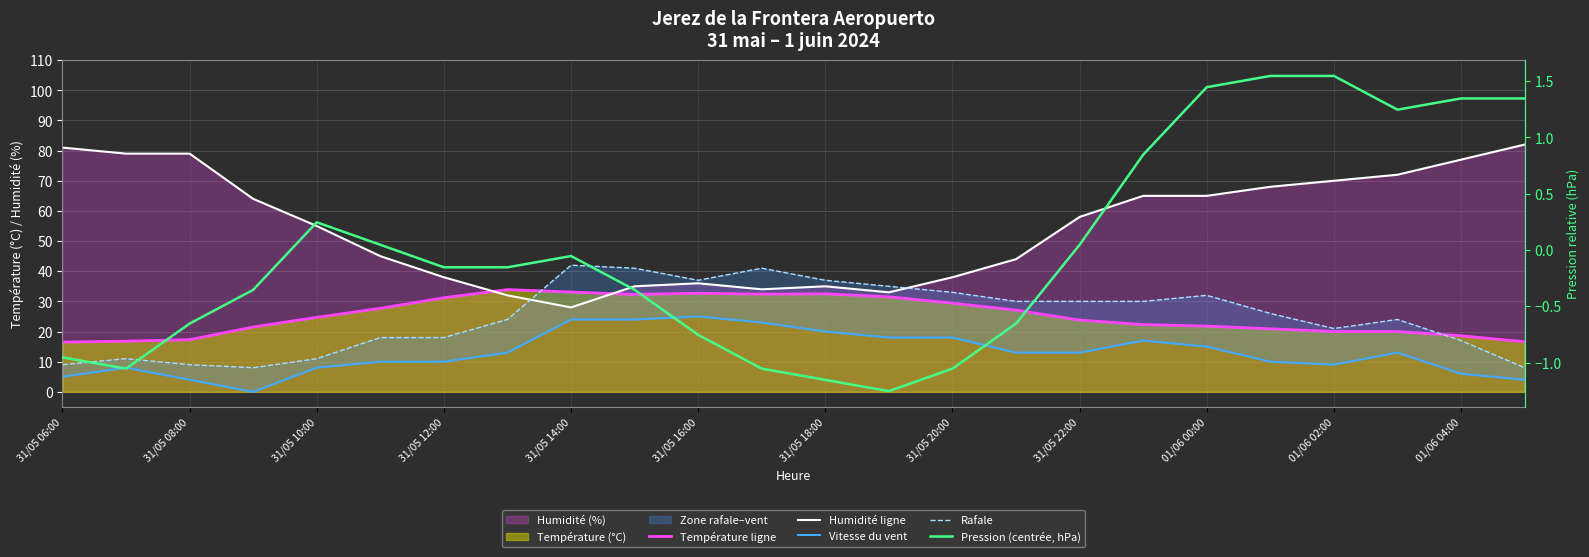

True or false: Température ligne has a value of 43.7 at 31/05 14:00.

False